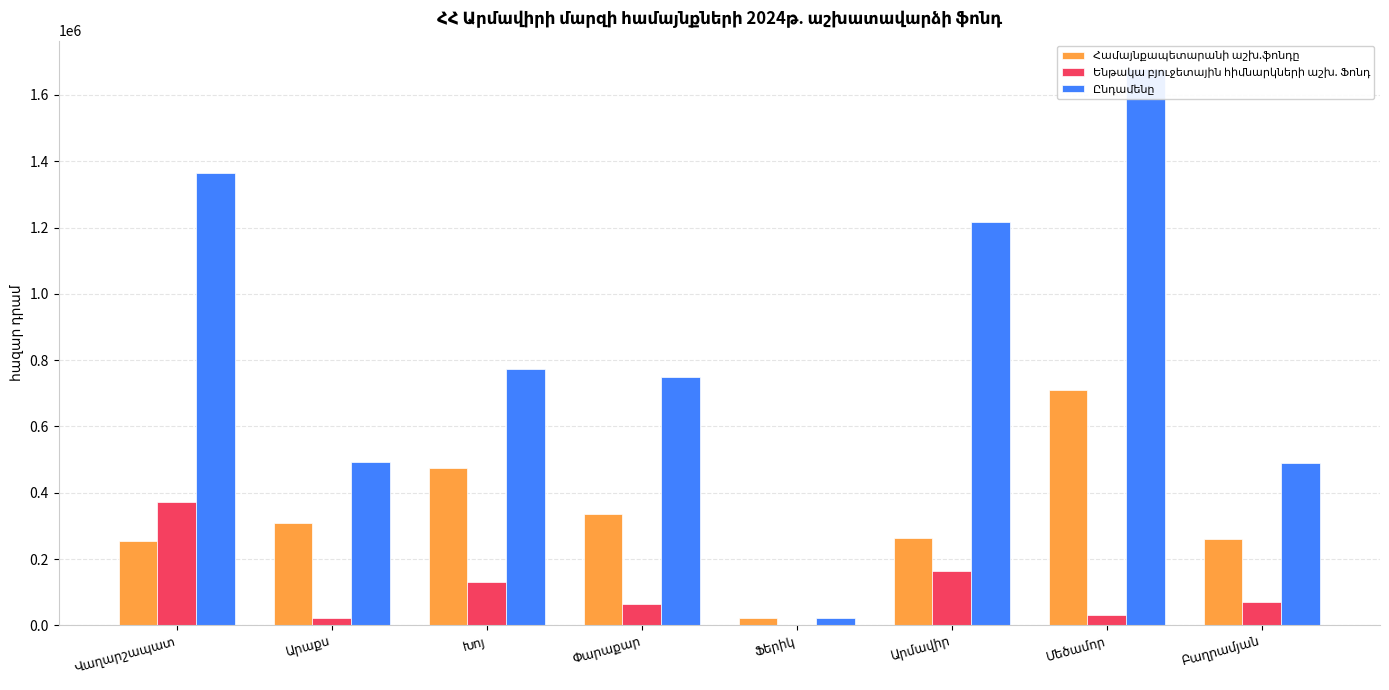

How many bars are there in each group?

3